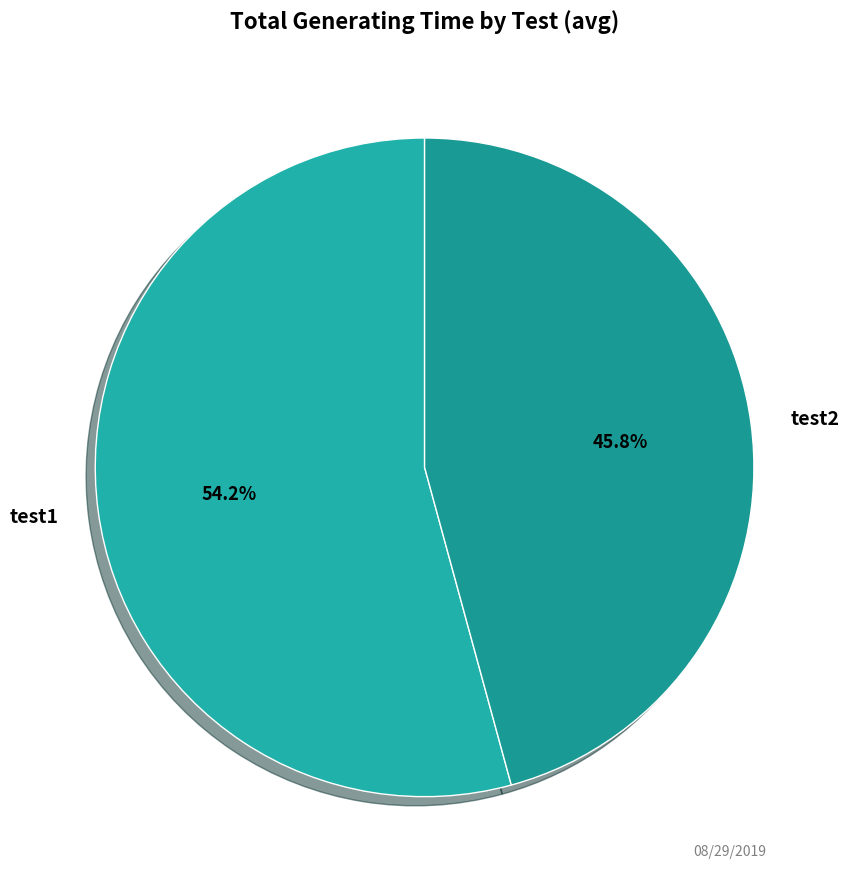

What is the ratio of the value at test2 to the value at test1?

0.8